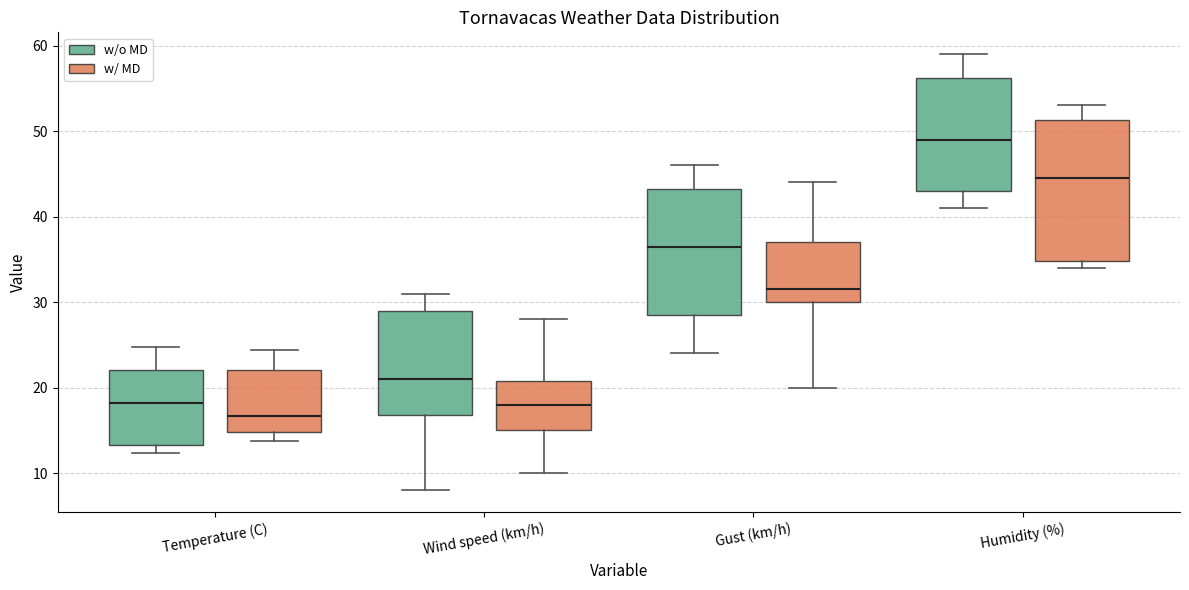

Reading left to right, read every box against the y-axis: the position of its median line, the range the box covers, and the ends of its whiskers. The values are not printed on the chart, so give them approximately, as read against the axis.

Temperature (C) (w/o MD): median 18, box 13 to 22, whiskers 12 to 25
Temperature (C) (w/ MD): median 17, box 15 to 22, whiskers 14 to 24
Wind speed (km/h) (w/o MD): median 21, box 17 to 29, whiskers 8 to 31
Wind speed (km/h) (w/ MD): median 18, box 15 to 21, whiskers 10 to 28
Gust (km/h) (w/o MD): median 37, box 29 to 43, whiskers 24 to 46
Gust (km/h) (w/ MD): median 32, box 30 to 37, whiskers 20 to 44
Humidity (%) (w/o MD): median 49, box 43 to 56, whiskers 41 to 59
Humidity (%) (w/ MD): median 45, box 35 to 51, whiskers 34 to 53